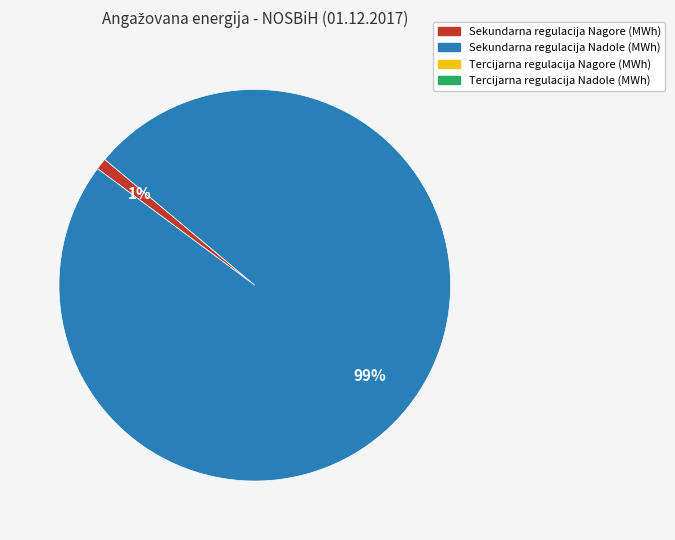

Is there any slice that represents more than half of the pie?

Yes